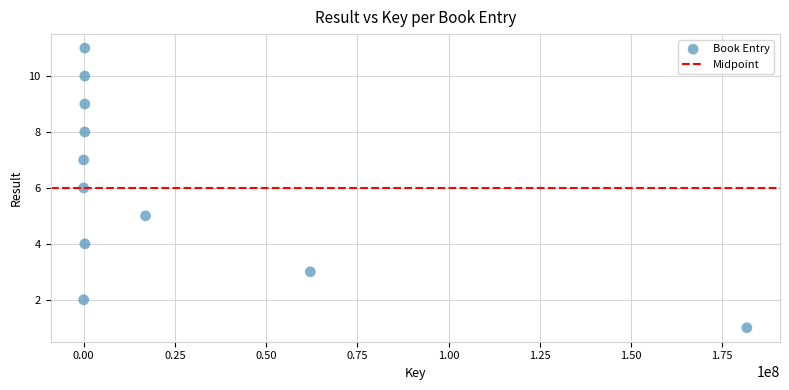

What is the range of Y values (max minus min)?

10